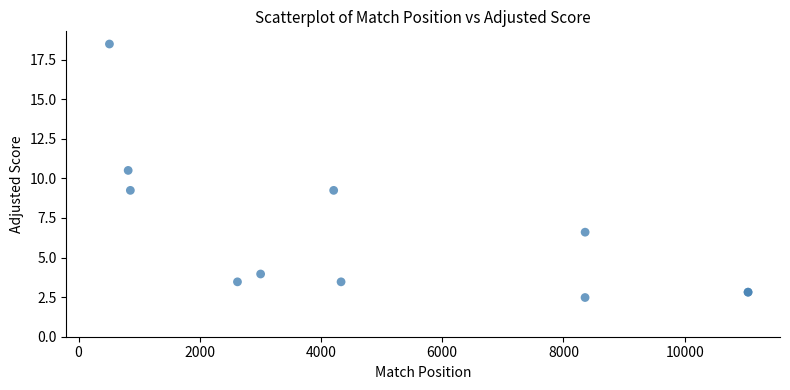

What Y value in the scatter plot is closest to 10?

10.5